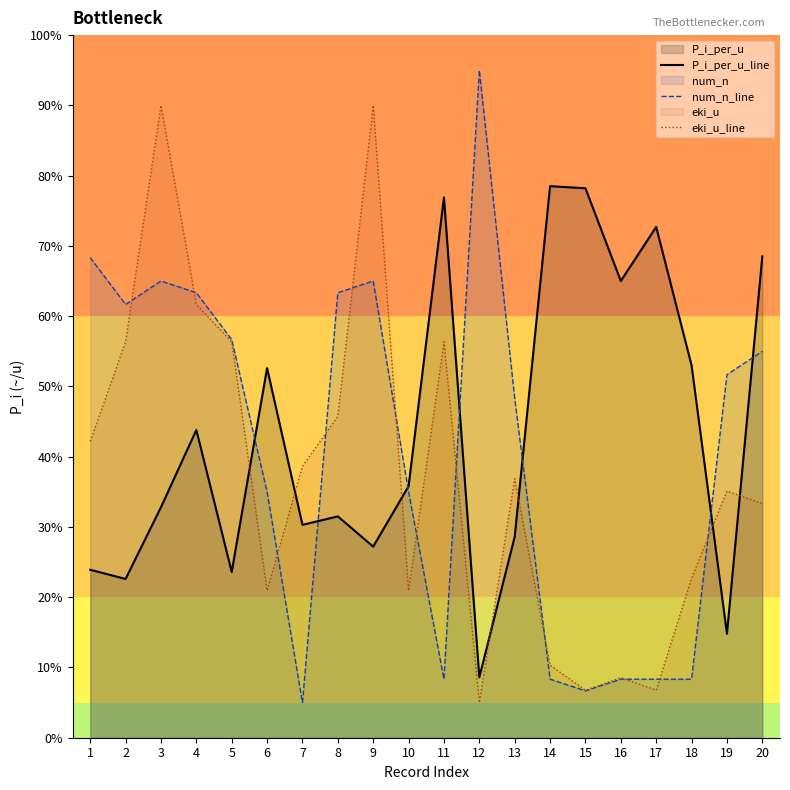

List the series in order of their peak value, highest first.

num_n_line, eki_u_line, P_i_per_u_line